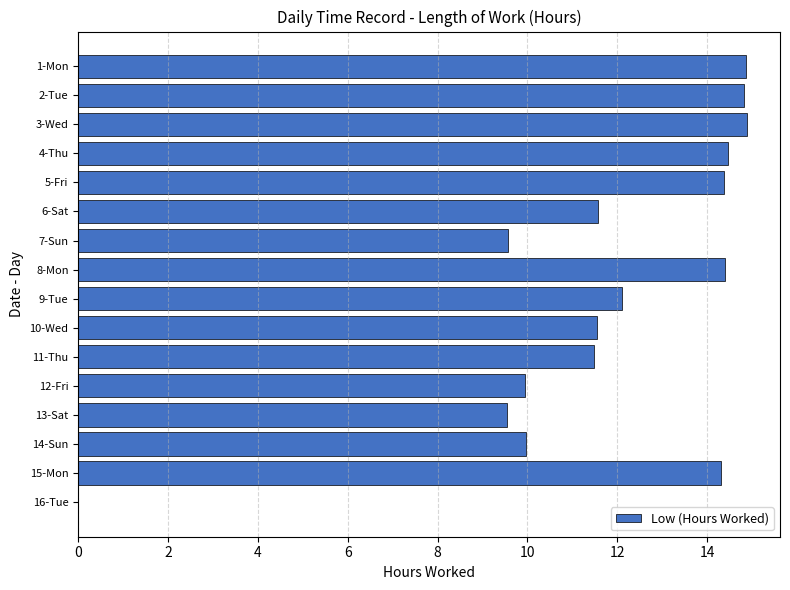

What is the change in value from 2-Tue to 16-Tue?

-14.8